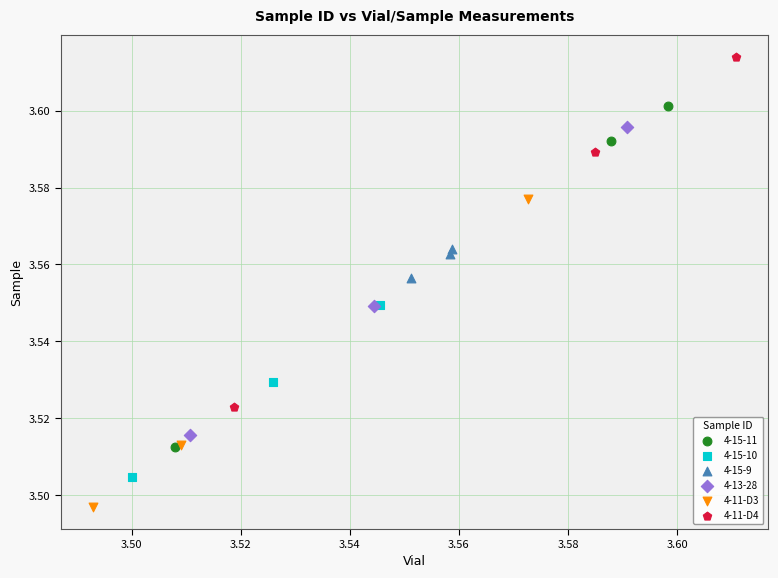

Which series reaches the maximum Y coordinate?

4-11-D4